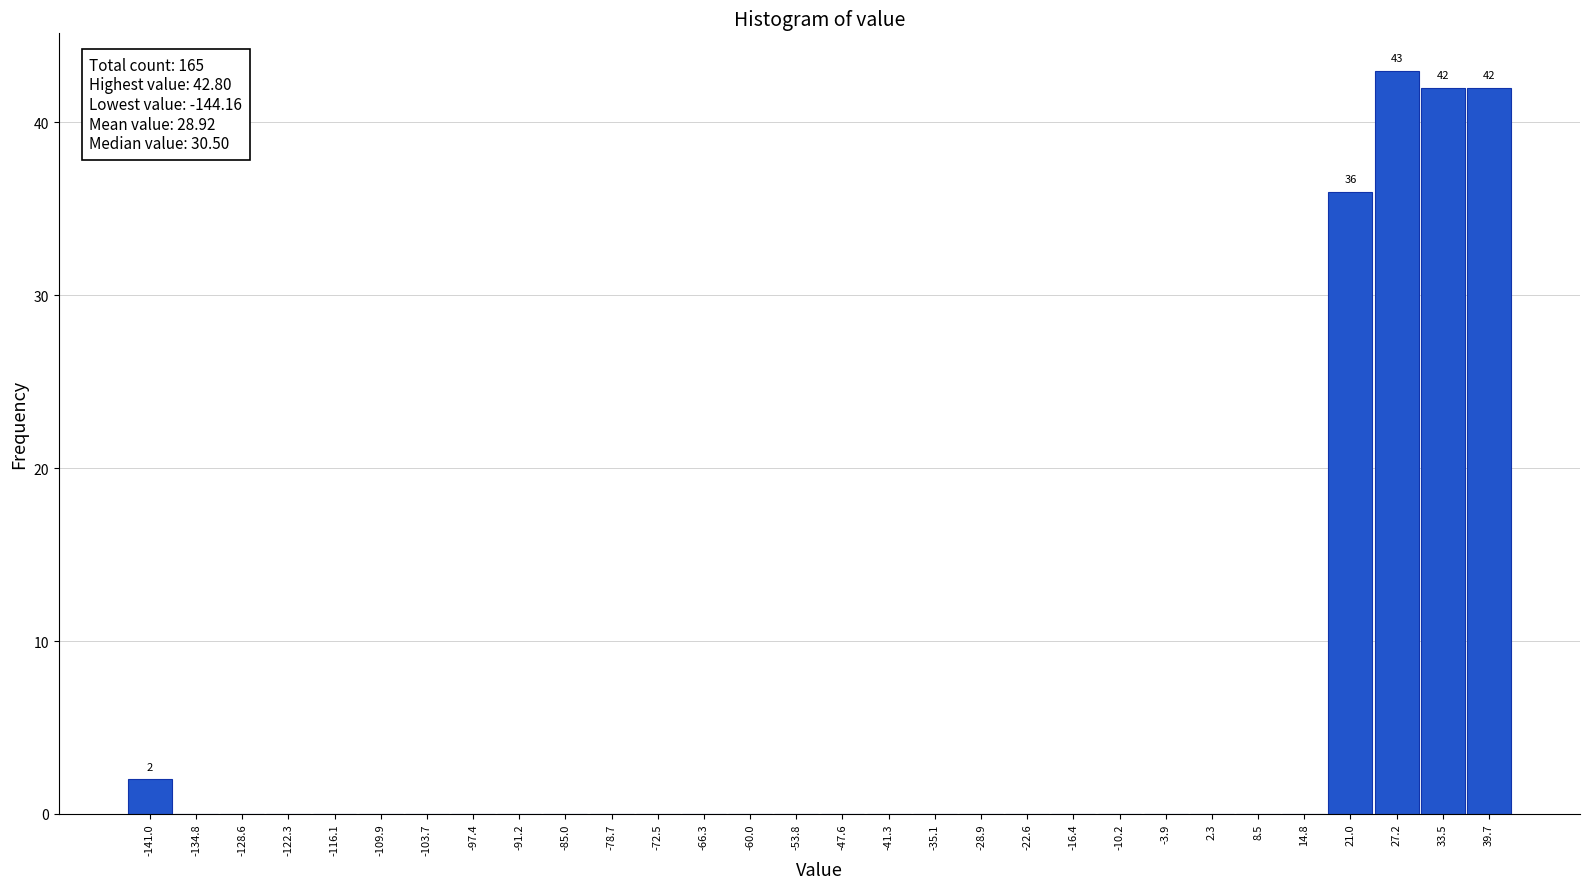

Over which range of the x-axis is the bar tallest?

24 to 30